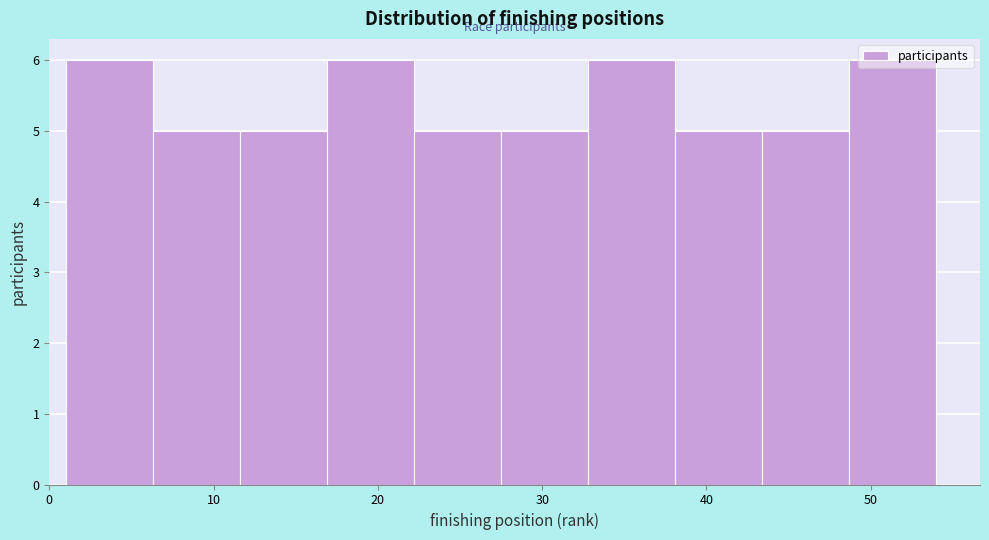

Reading left to right, list every bar in this chart as the range it spans on the x-axis followed by its height. Neither the bar edges nor the heights are printed on the chart, so give them approximately, as read against the axes.

1.0 to 6.3: 6
6.3 to 11.6: 5
11.6 to 16.9: 5
16.9 to 22.2: 6
22.2 to 27.5: 5
27.5 to 32.8: 5
32.8 to 38.1: 6
38.1 to 43.4: 5
43.4 to 48.7: 5
48.7 to 54.0: 6